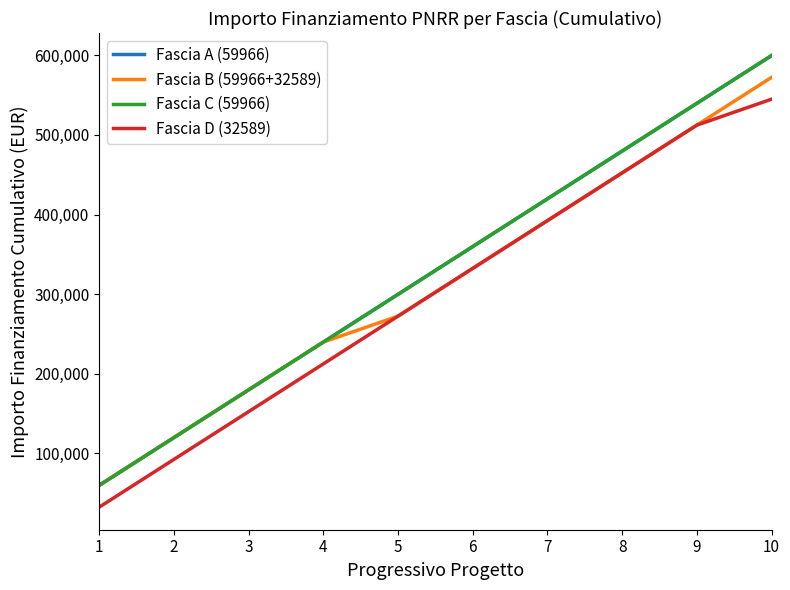

Does the chart display data point markers on the line(s)?

No